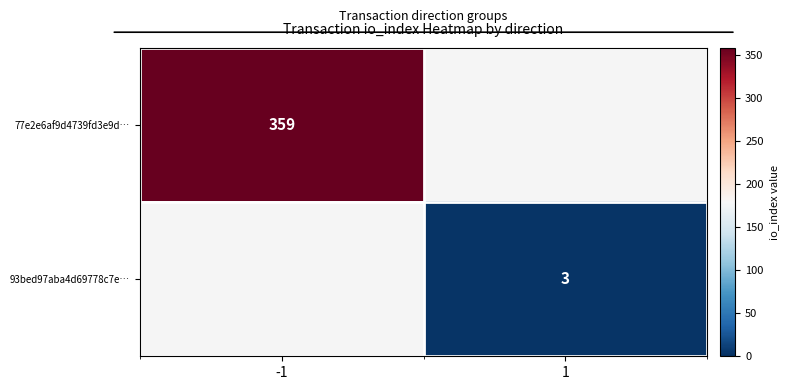

The 93bed97aba4d69778c7e… series shows 2 at 1. True or false?

False